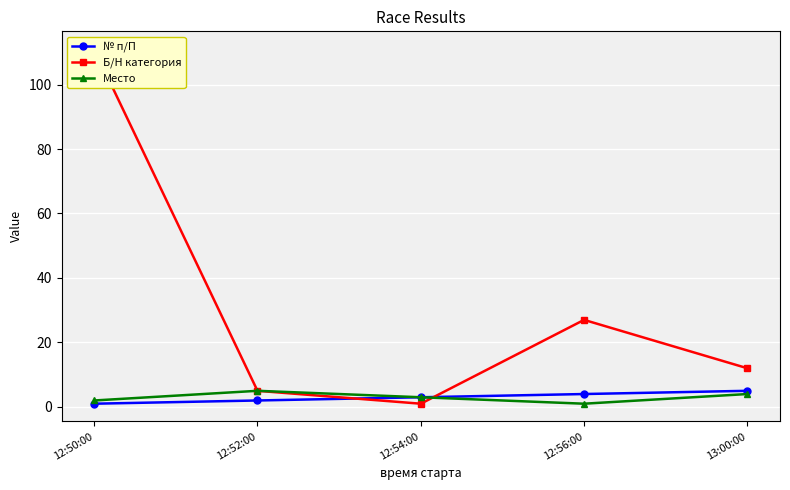

How many data points in Б/Н категория are above 12?

2